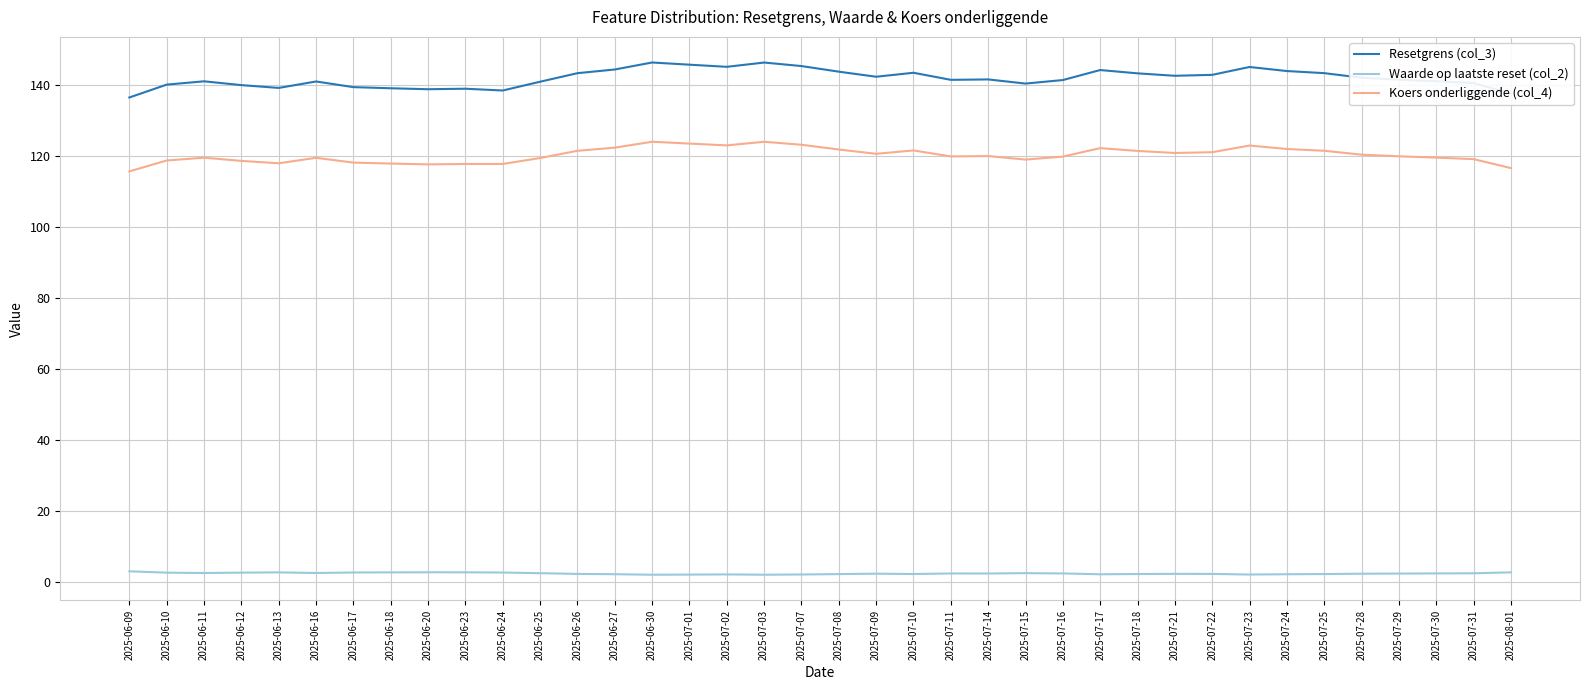

Which series has the widest spread of values?

Resetgrens (col_3)